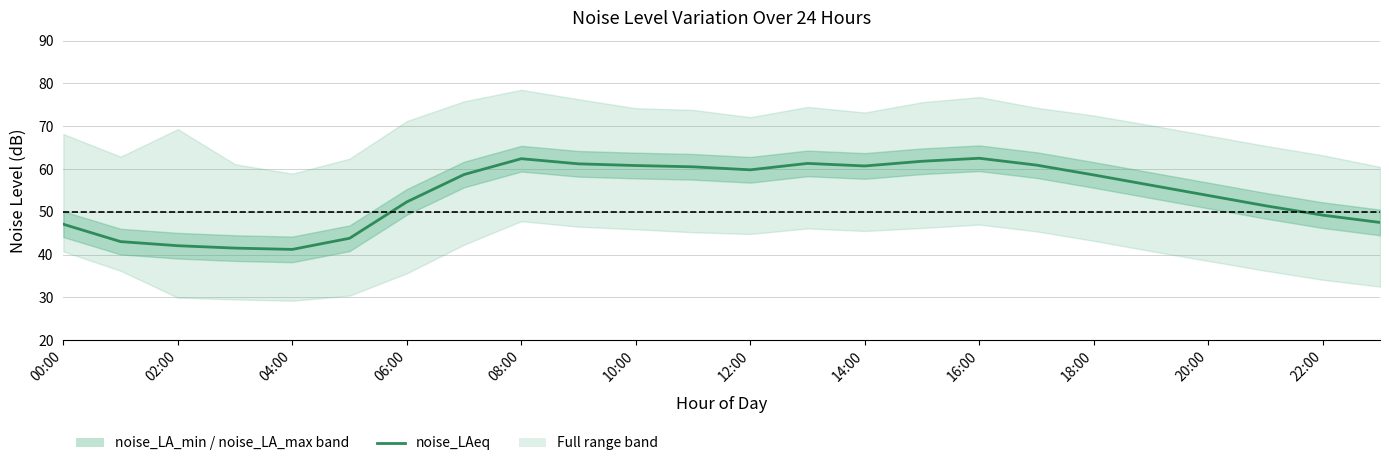

What is the difference between the second highest and second lowest values?

20.9